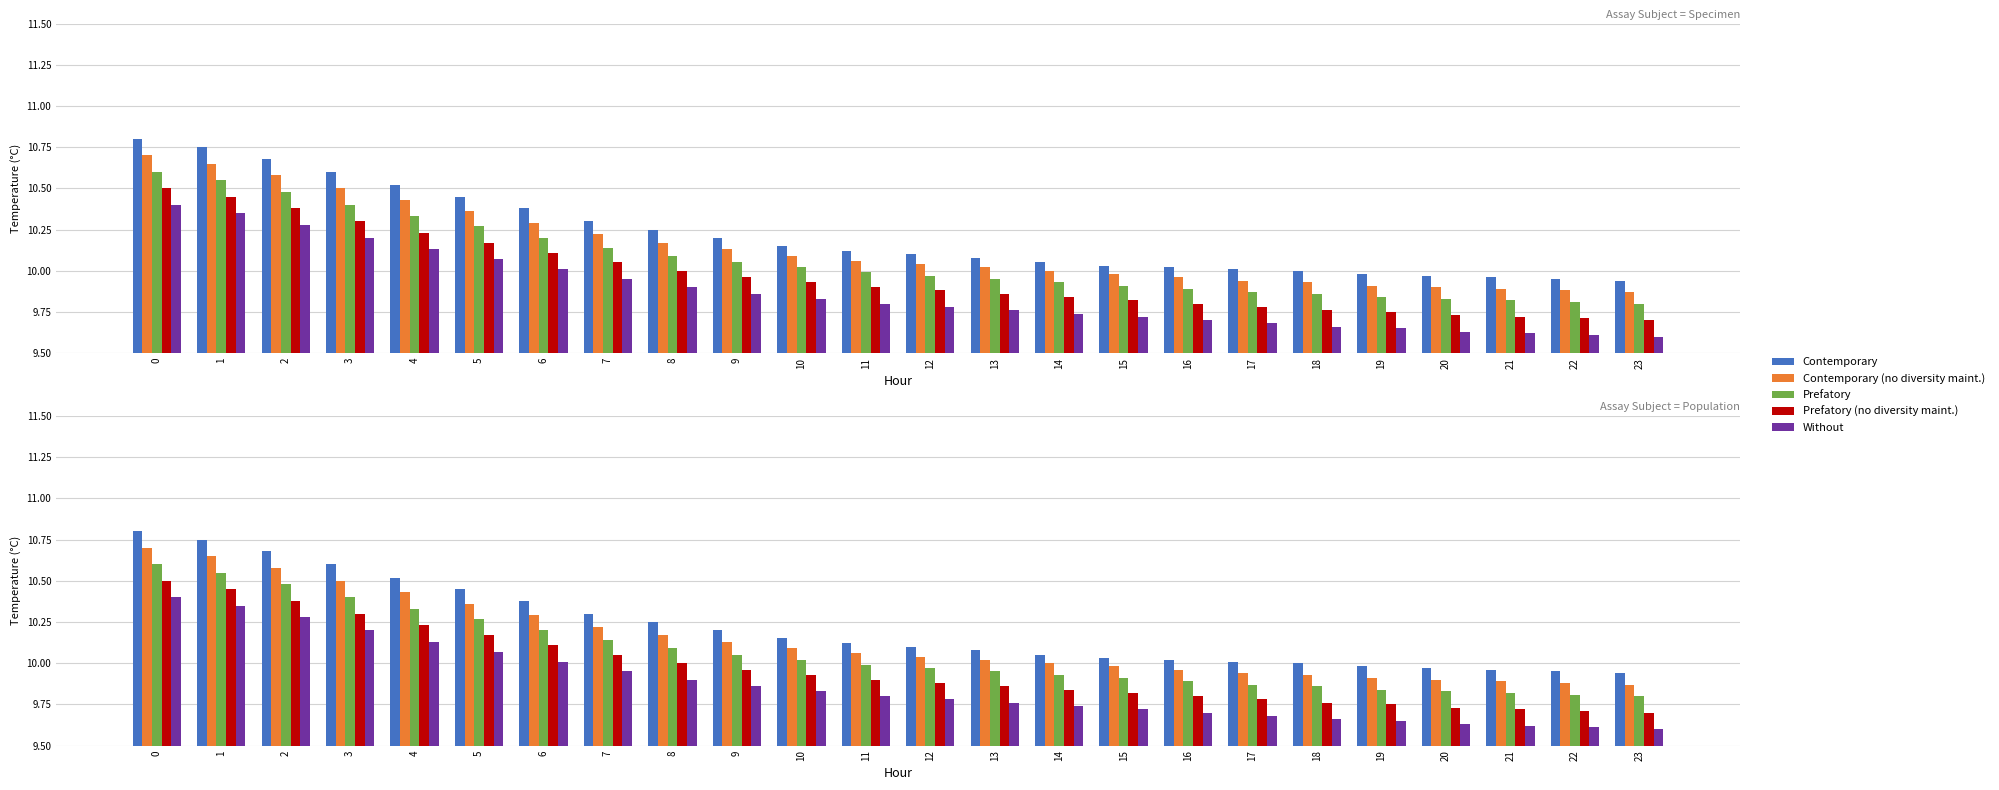

Is it true that Contemporary (no diversity maint.) equals 9.9 at 18?

True